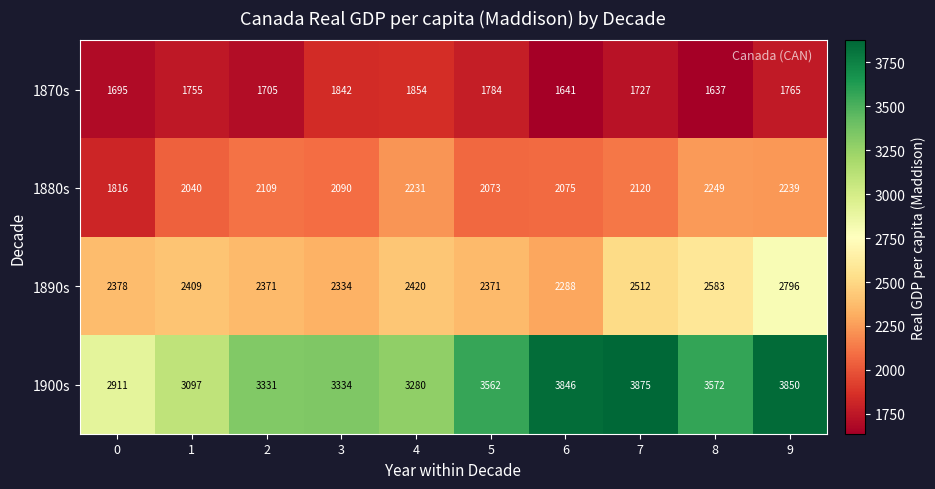

Which series has the widest spread of values?

1900s